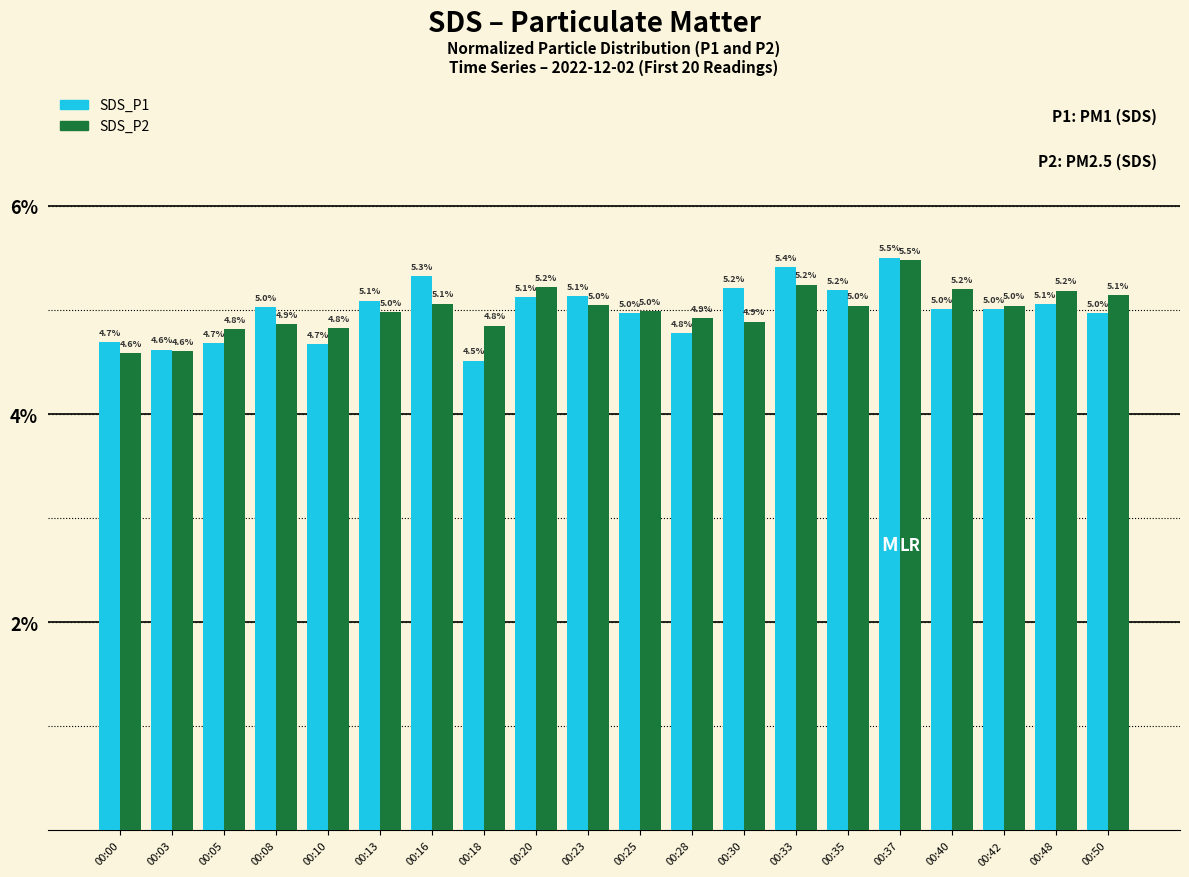

List the labels in order of SDS_P1 value, largest first.

00:37, 00:33, 00:16, 00:30, 00:35, 00:23, 00:20, 00:13, 00:48, 00:08, 00:42, 00:40, 00:50, 00:25, 00:28, 00:00, 00:05, 00:10, 00:03, 00:18